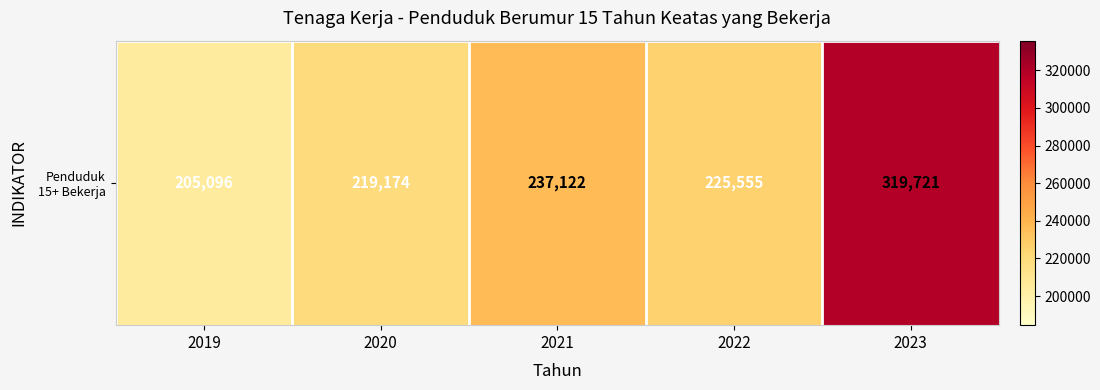

How many values are below 225555?

2